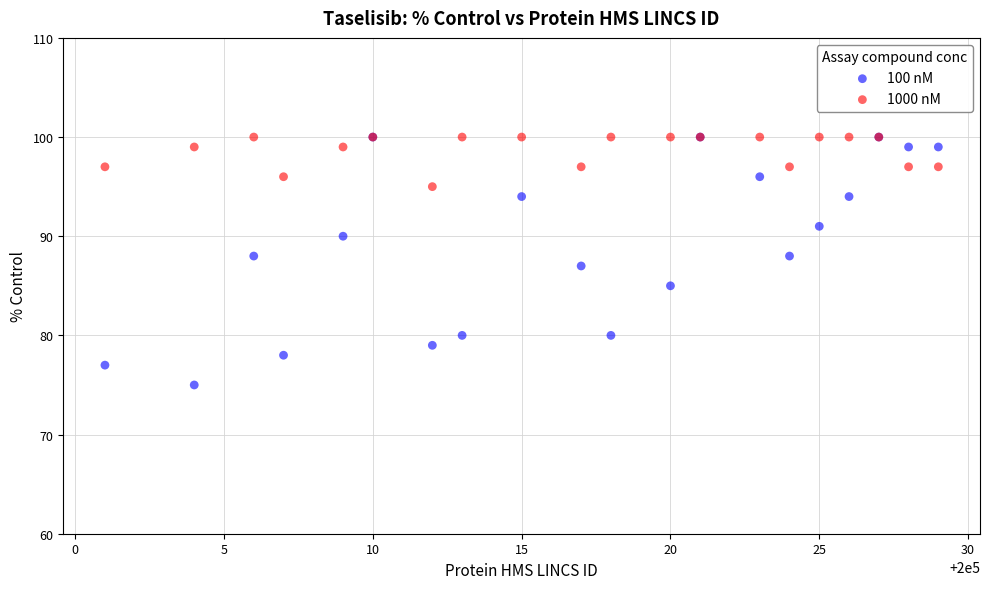

What are all the series names shown in the legend?

100 nM, 1000 nM